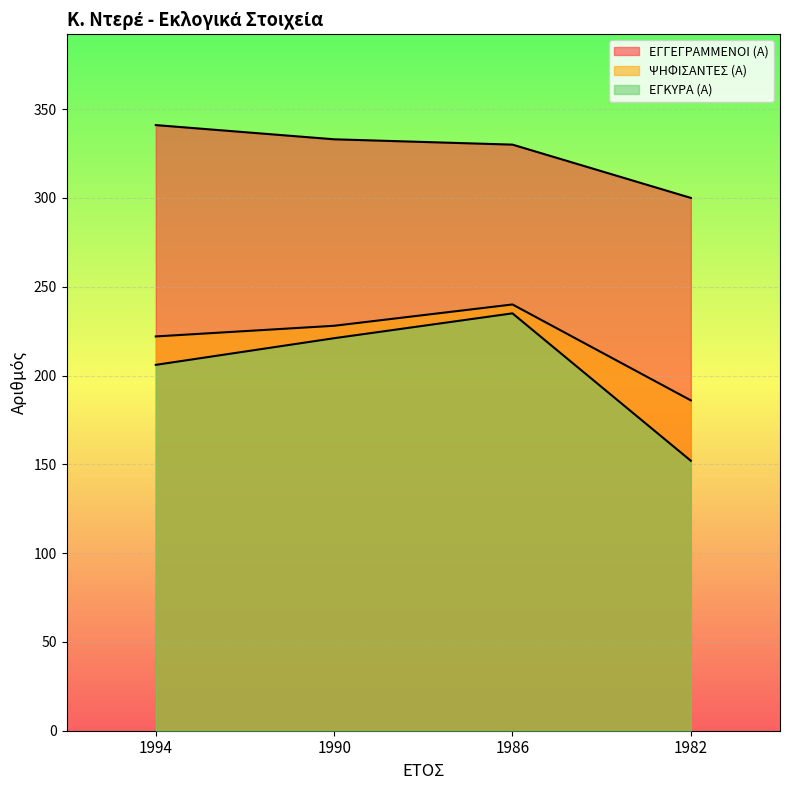

At which label does ΕΓΚΥΡΑ (Α) first exceed 221?

1986